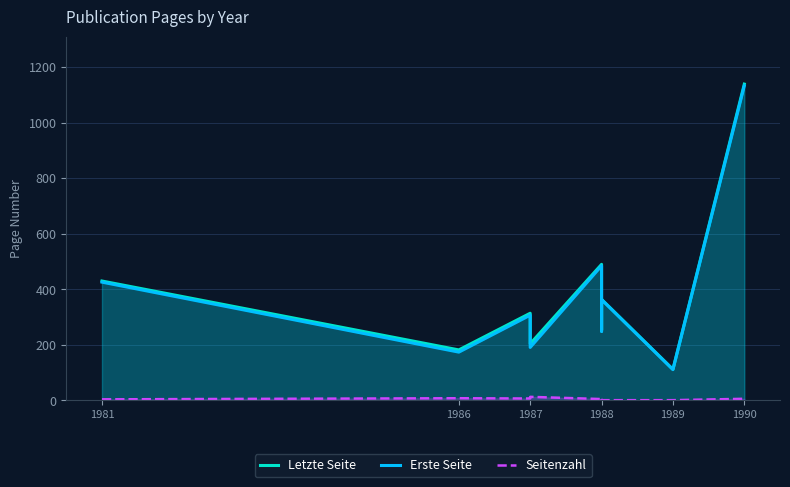

Which series has the largest total across all categories?

Letzte Seite